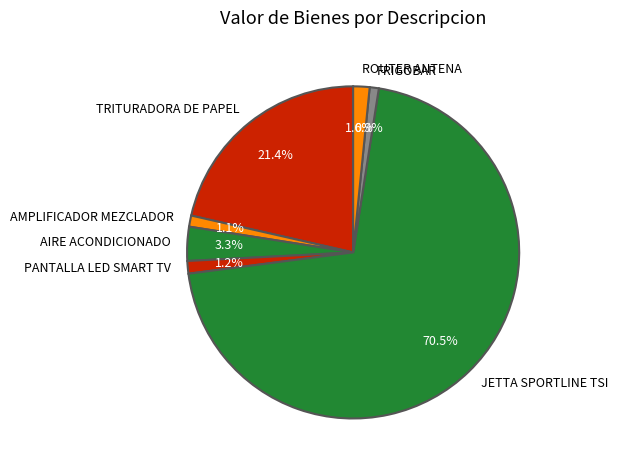

What percentage do FRIGOBAR and TRITURADORA DE PAPEL together represent?

22.3%